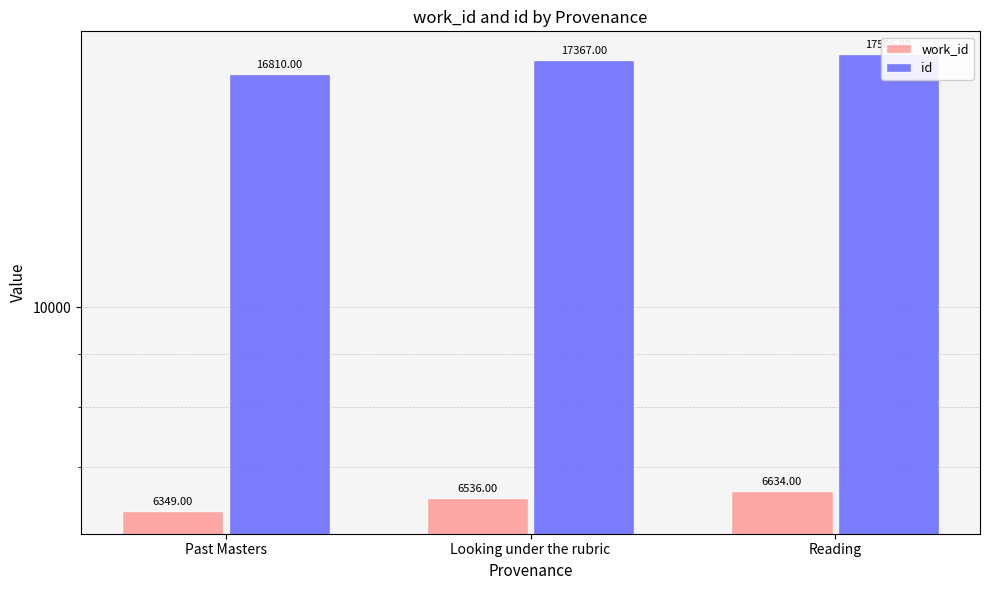

How many bars are there in total?

6